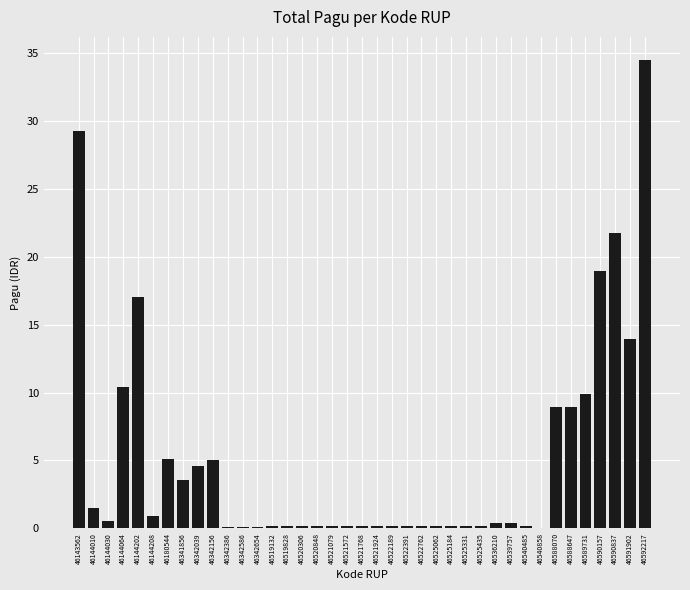

Which label corresponds to the largest value in the chart?

46592217